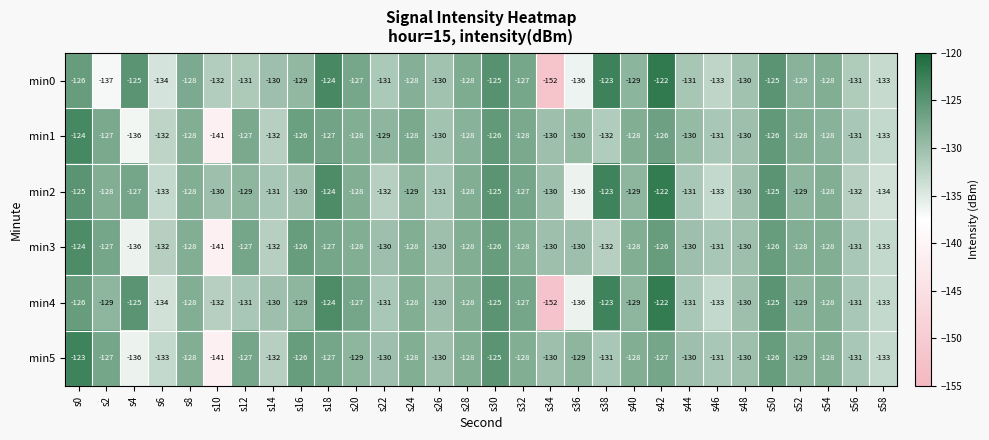

Which category has the lowest value in the min3 series?

s10